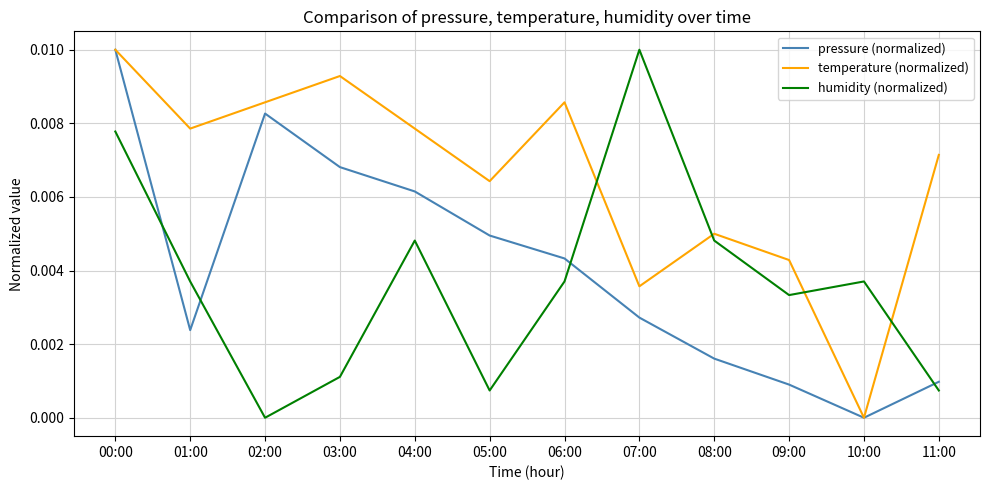

True or false: temperature (normalized) has a value of 0.0 at 04:00.

True